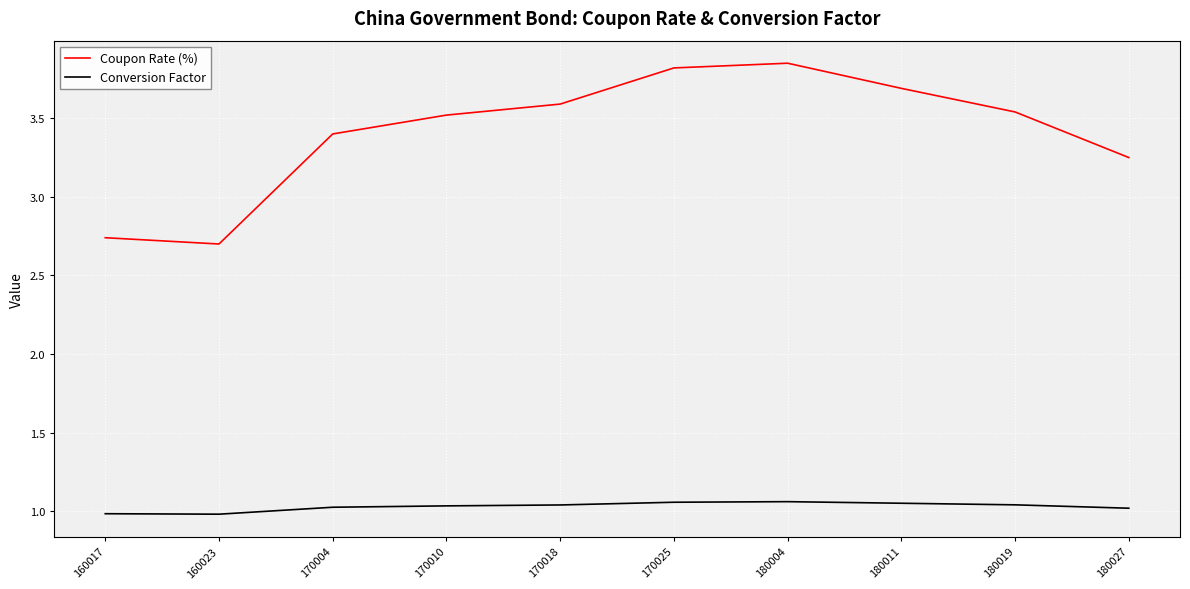

How many categories are shown in the chart?

10